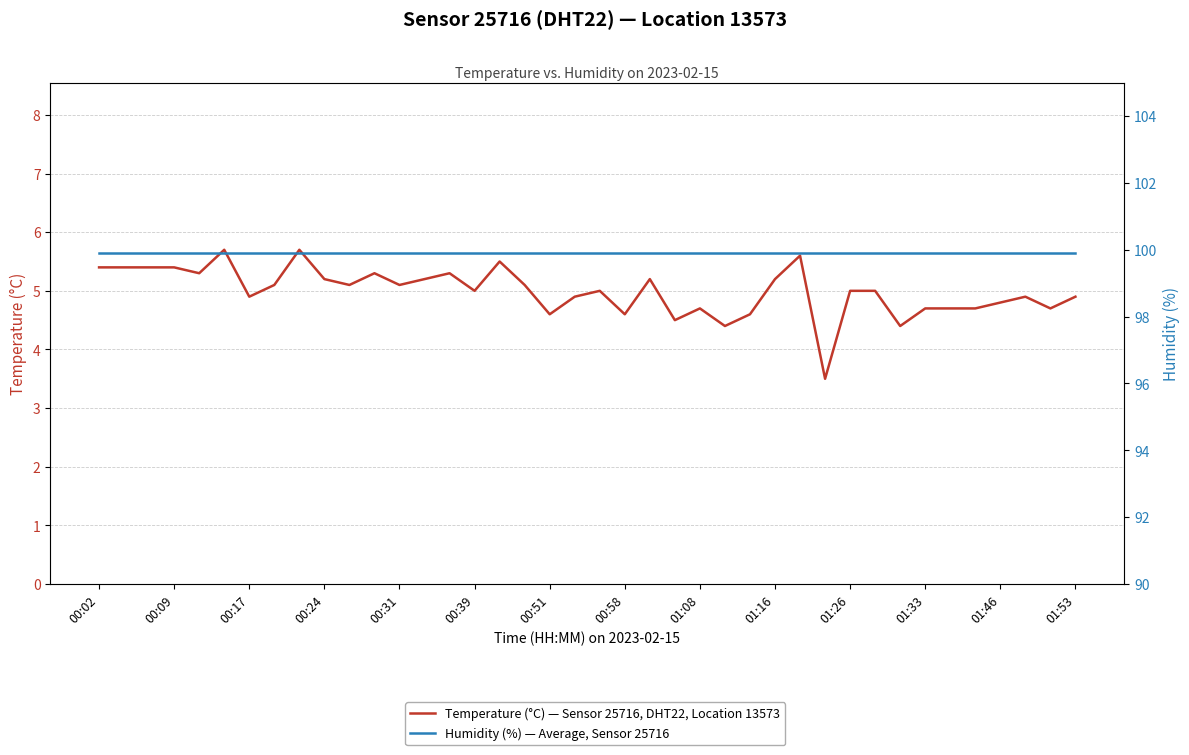

List the series in order of their overall mean, highest first.

Humidity (%) — Average, Sensor 25716, Temperature (°C) — Sensor 25716, DHT22, Location 13573